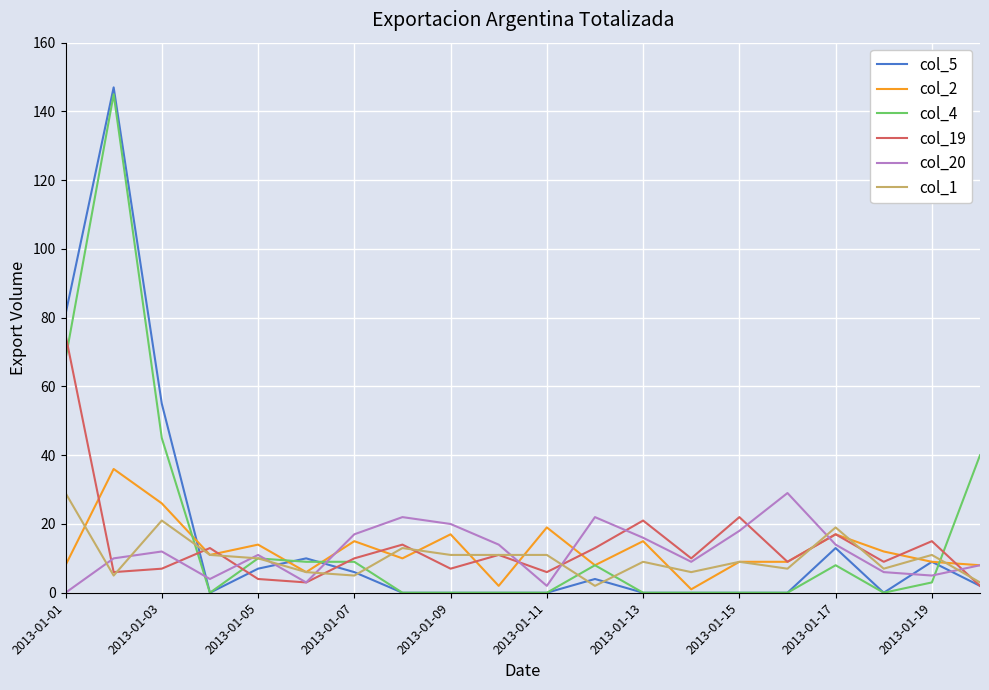

Which series has the largest range (max minus min)?

col_5